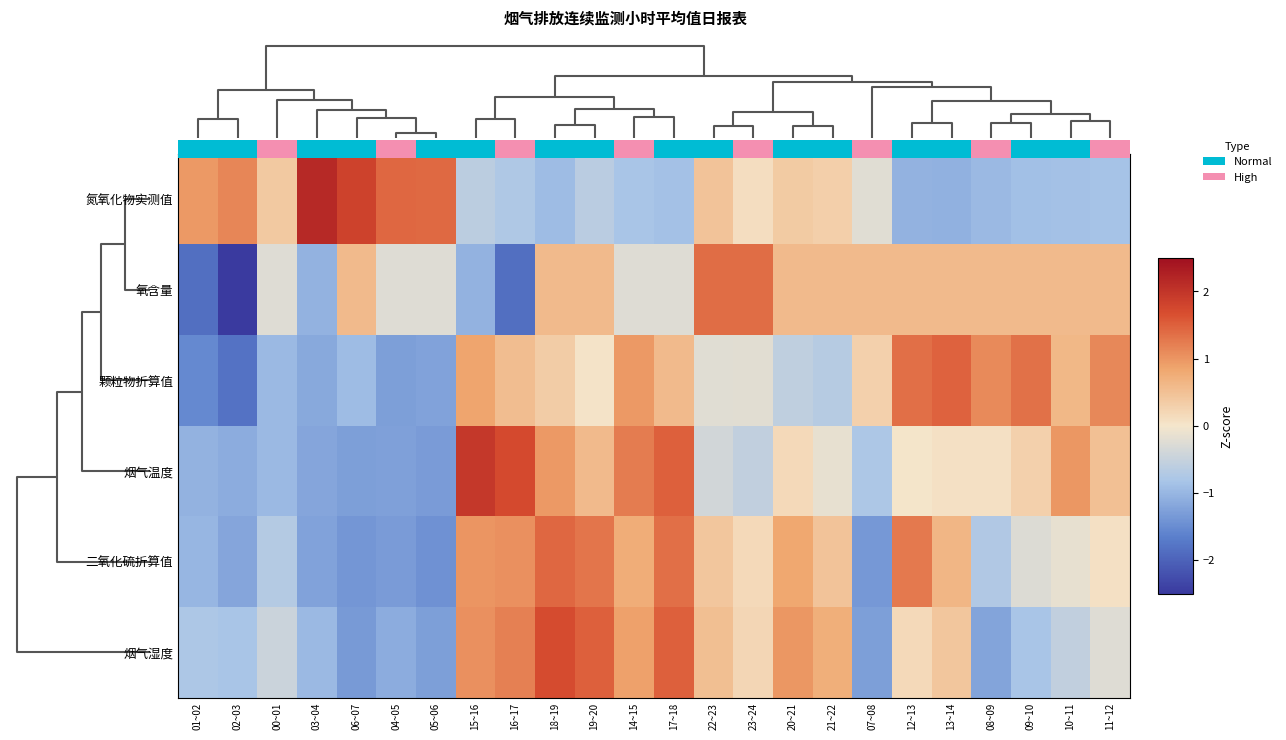

What is the approximate value of 二氧化硫折算值 at 14~15?

0.8